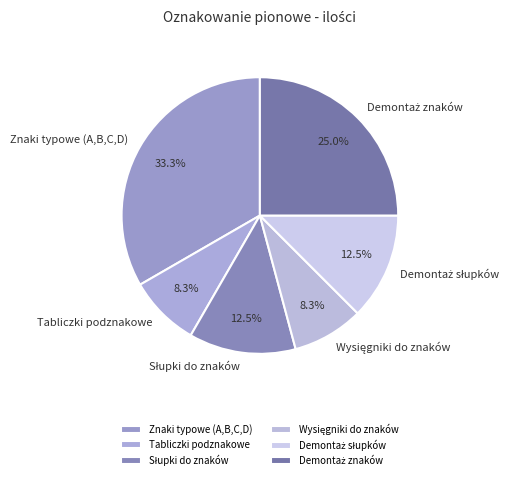

Does Znaki typowe (A,B,C,D) account for over 50% of the chart?

No